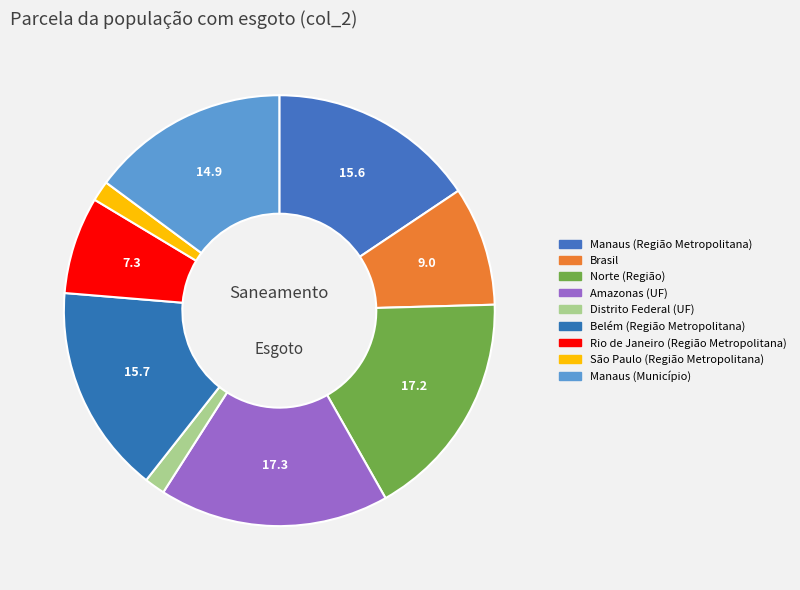

How many segments does this pie chart have?

9